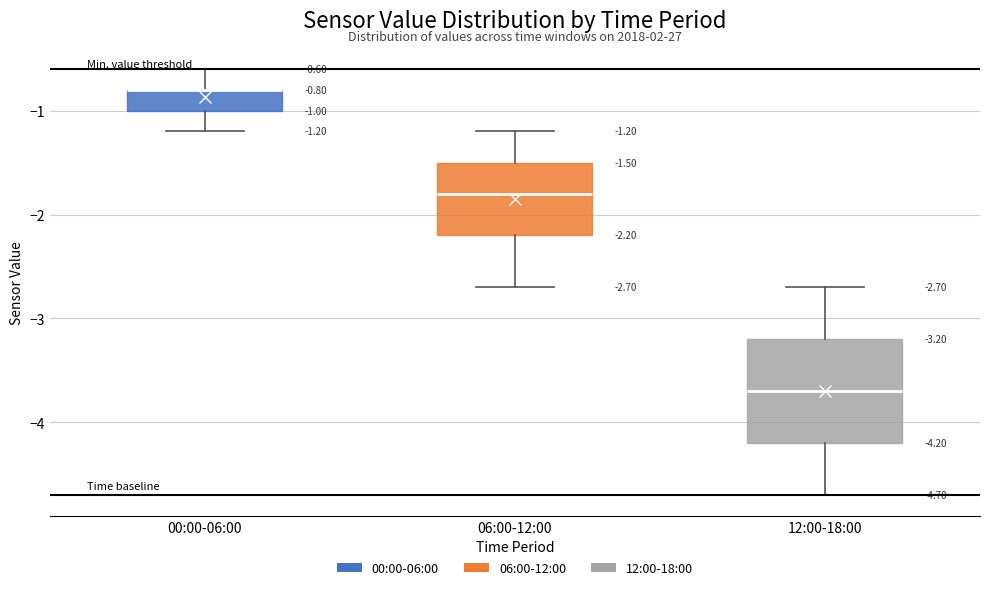

Which box is the tallest, from its lower edge to its upper edge?

12:00-18:00